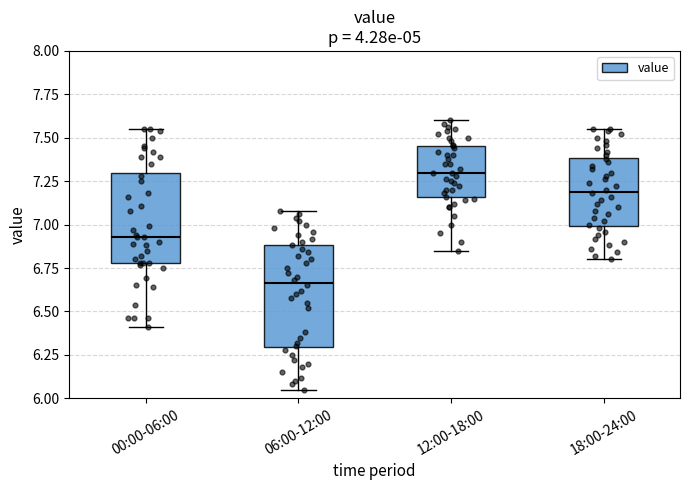

Where is the upper edge of the box for 12:00-18:00 on the y-axis? The values are not printed on the chart, so give them approximately, as read against the axis.

7.45